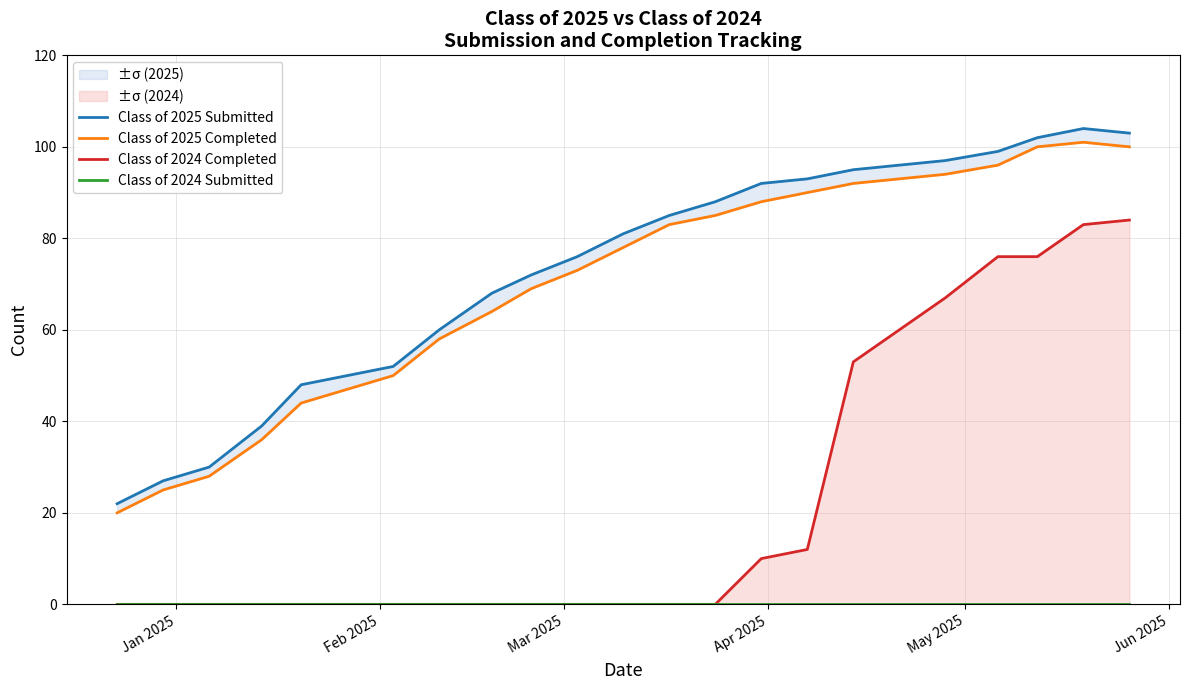

What is the value of the Class of 2024 Completed point at the 22nd from the left?

83